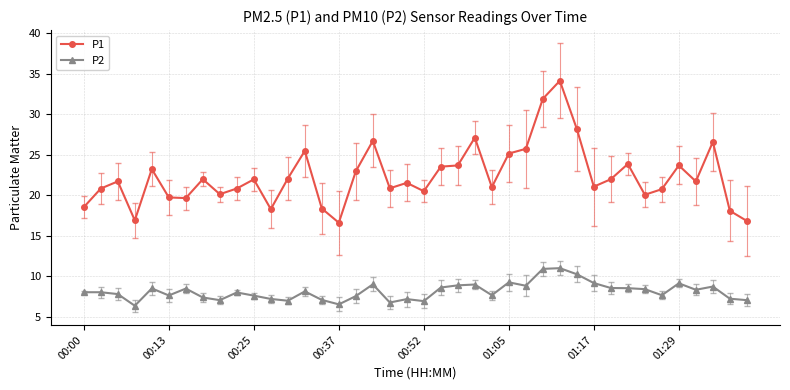

What is the value of the P1 point at the 2nd from the left?

20.9